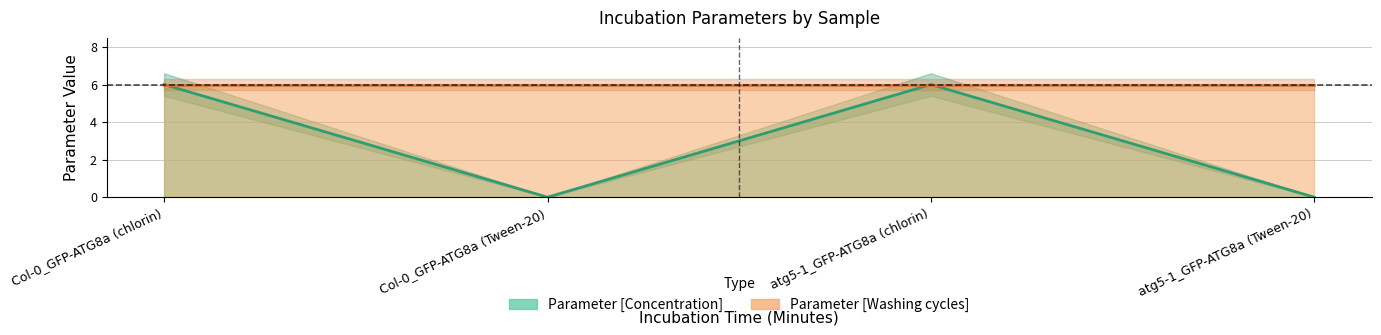

Reading left to right, transcribe all the data shown in this chart.

6.0	0.0	6.0	0.0